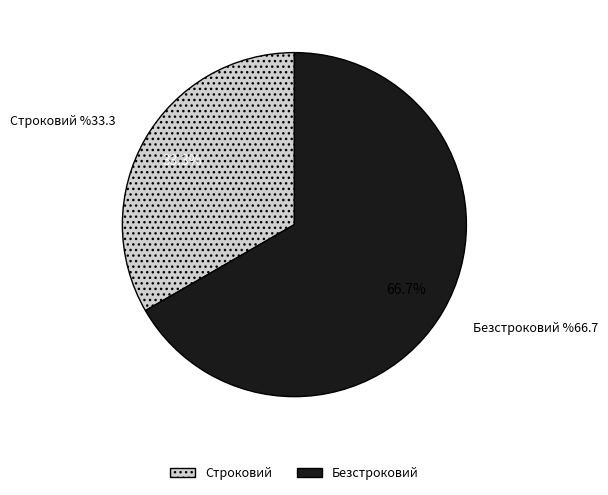

Rank the categories by value from highest to lowest.

Безстроковий, Строковий